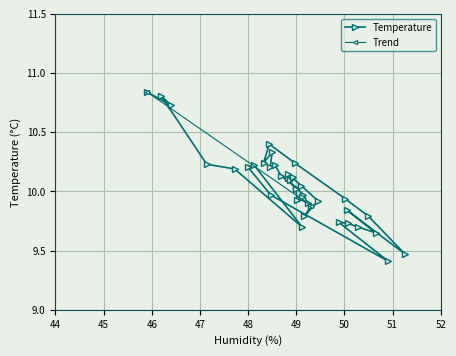

How many data points are less than 10?

19